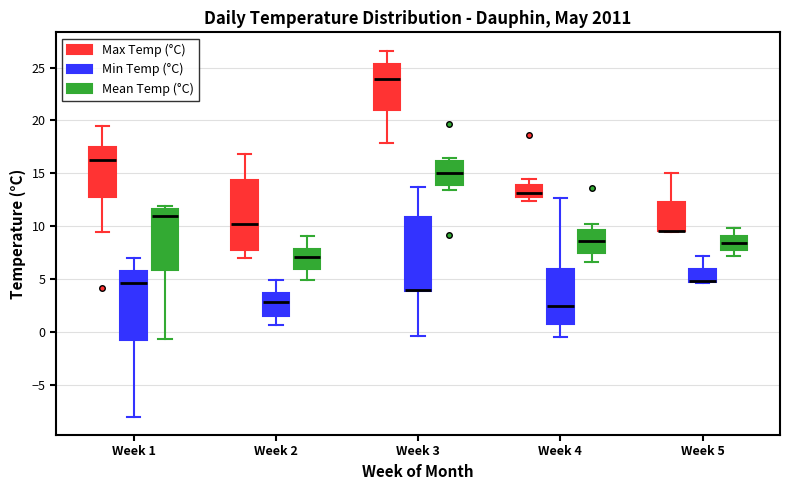

Reading left to right, transcribe this box plot: for each box, give where its median line is, the range the box spans, and where its two whiskers end, as read against the y-axis. The values are not printed on the chart, so give them approximately, as read against the axis.

Week 1 (Max Temp (°C)): median 16.5, box 13.0 to 17.5, whiskers 9.5 to 19.5
Week 1 (Min Temp (°C)): median 4.5, box -0.5 to 6.0, whiskers -8.0 to 7.0
Week 1 (Mean Temp (°C)): median 11.0, box 6.0 to 11.5, whiskers -0.5 to 12.0
Week 2 (Max Temp (°C)): median 10.0, box 8.0 to 14.5, whiskers 7.0 to 17.0
Week 2 (Min Temp (°C)): median 3.0, box 1.5 to 3.5, whiskers 0.5 to 5.0
Week 2 (Mean Temp (°C)): median 7.0, box 6.0 to 8.0, whiskers 5.0 to 9.0
Week 3 (Max Temp (°C)): median 24.0, box 21.0 to 25.5, whiskers 18.0 to 26.5
Week 3 (Min Temp (°C)): median 4.0 (drawn on the box's lower edge), box 4.0 to 11.0, whiskers -0.5 to 13.5
Week 3 (Mean Temp (°C)): median 15.0, box 14.0 to 16.0, whiskers 13.5 to 16.5
Week 4 (Max Temp (°C)): median 13.0 (just above the box's lower edge), box 13.0 to 14.0, whiskers 12.5 to 14.5
Week 4 (Min Temp (°C)): median 2.5, box 1.0 to 6.0, whiskers -0.5 to 12.5
Week 4 (Mean Temp (°C)): median 8.5, box 7.5 to 9.5, whiskers 6.5 to 10.0
Week 5 (Max Temp (°C)): median 9.5 (drawn on the box's lower edge), box 9.5 to 12.5, whiskers 9.5 to 15.0
Week 5 (Min Temp (°C)): median 5.0 (drawn on the box's lower edge), box 4.5 to 6.0, whiskers 4.5 to 7.0
Week 5 (Mean Temp (°C)): median 8.5, box 8.0 to 9.0, whiskers 7.0 to 10.0